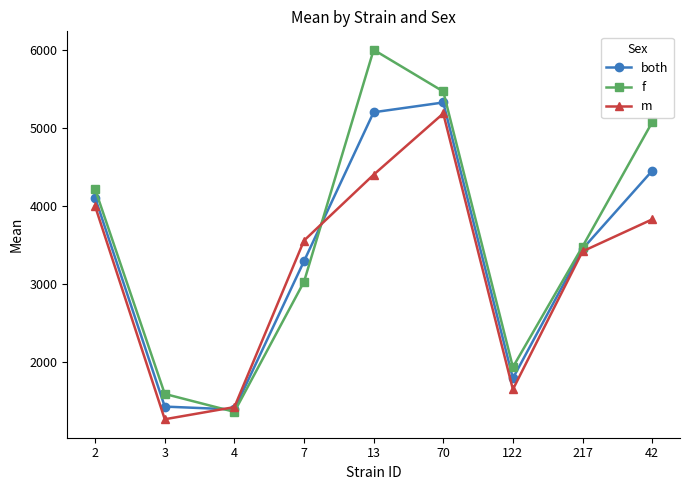

At which label is m closest to 3228?

217